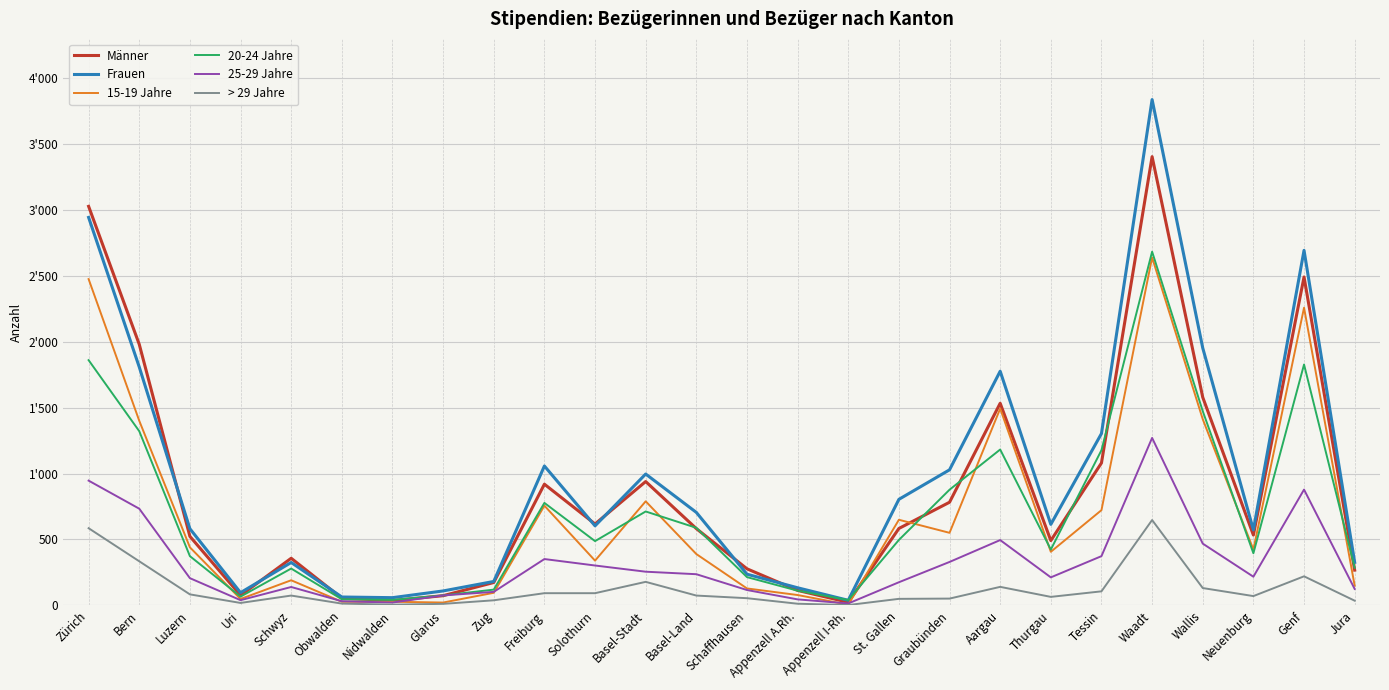

Reading left to right, transcribe all the data shown in this chart.

Männer: 3027	1980	523	75	357	54	36	73	173	919	617	939	582	277	113	23	583	782	1533	491	1080	3404	1578	533	2491	267
Frauen: 2943	1808	581	96	325	63	58	109	181	1057	603	996	705	236	133	38	804	1028	1776	614	1303	3837	1952	572	2693	326
15-19 Jahre: 2475	1400	440	48	190	27	27	21	95	756	339	789	389	128	78	5	649	550	1492	406	722	2639	1412	423	2258	149
20-24 Jahre: 1860	1321	373	66	279	46	41	75	119	777	487	712	588	214	111	40	496	877	1182	423	1177	2683	1473	395	1827	285
25-29 Jahre: 946	733	206	39	139	31	21	75	102	351	302	255	236	116	45	14	175	329	495	212	373	1270	468	217	878	124
> 29 Jahre: 585	334	83	18	74	13	5	11	38	92	92	178	74	54	12	2	49	51	140	64	106	647	131	70	220	35